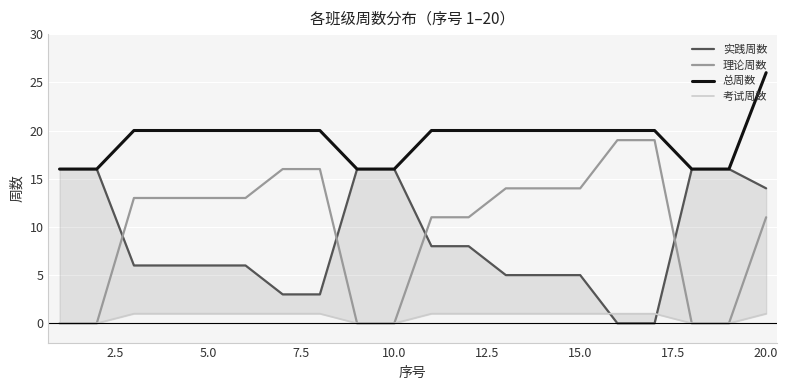

What is the maximum value for 总周数?

26